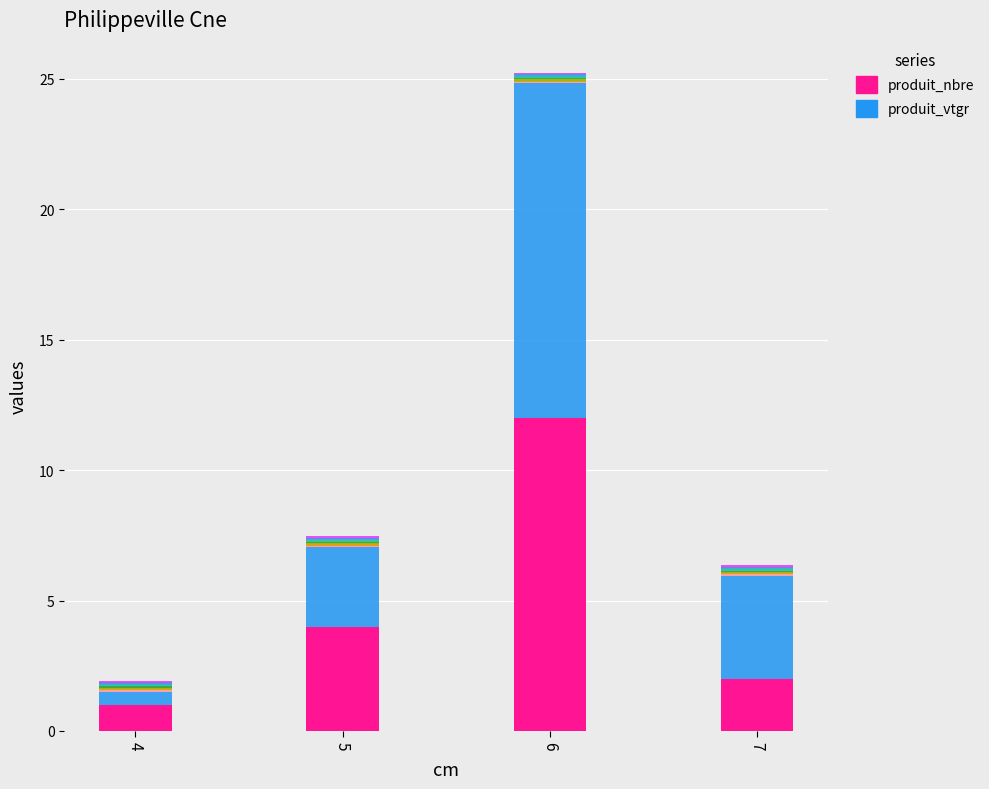

Rank the series at 4 from highest to lowest value.

produit_nbre, produit_vtgr, snap_1